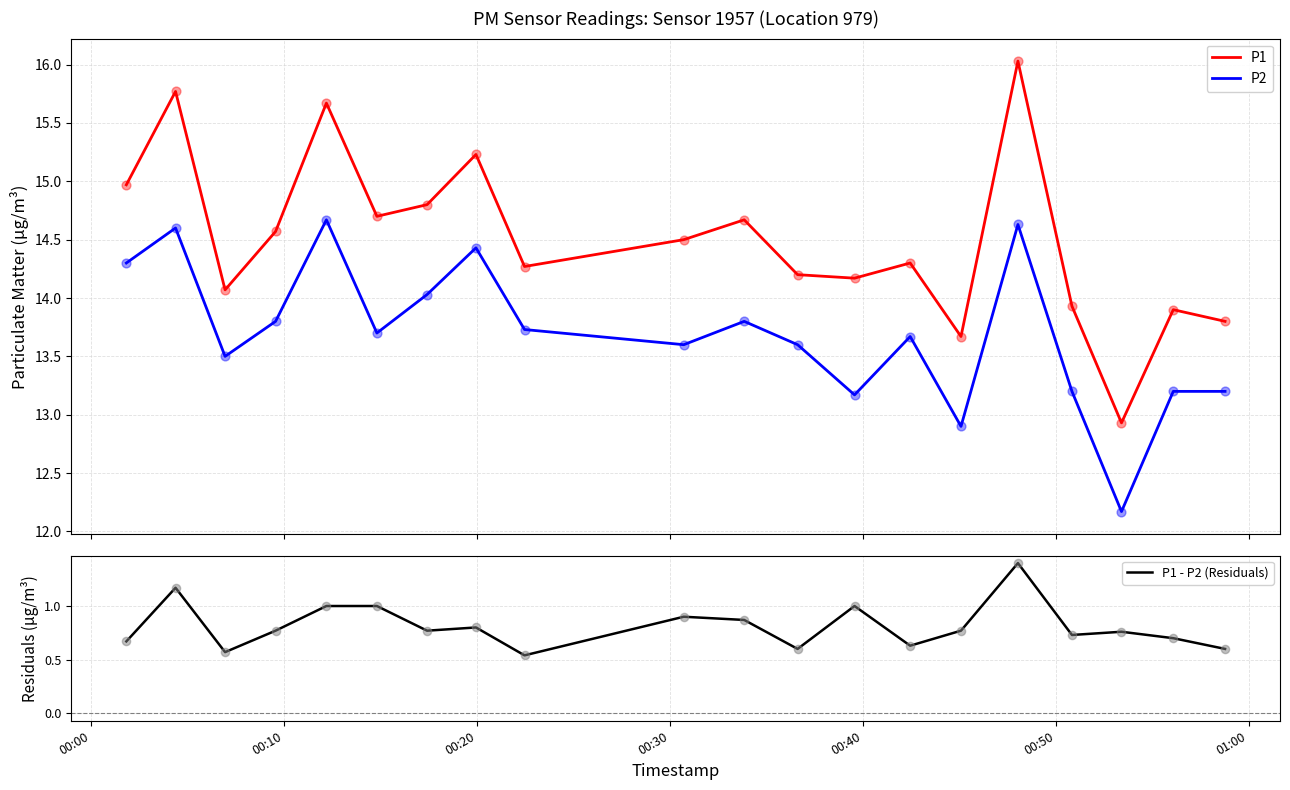

True or false: P1 and P2 cross at least once.

False